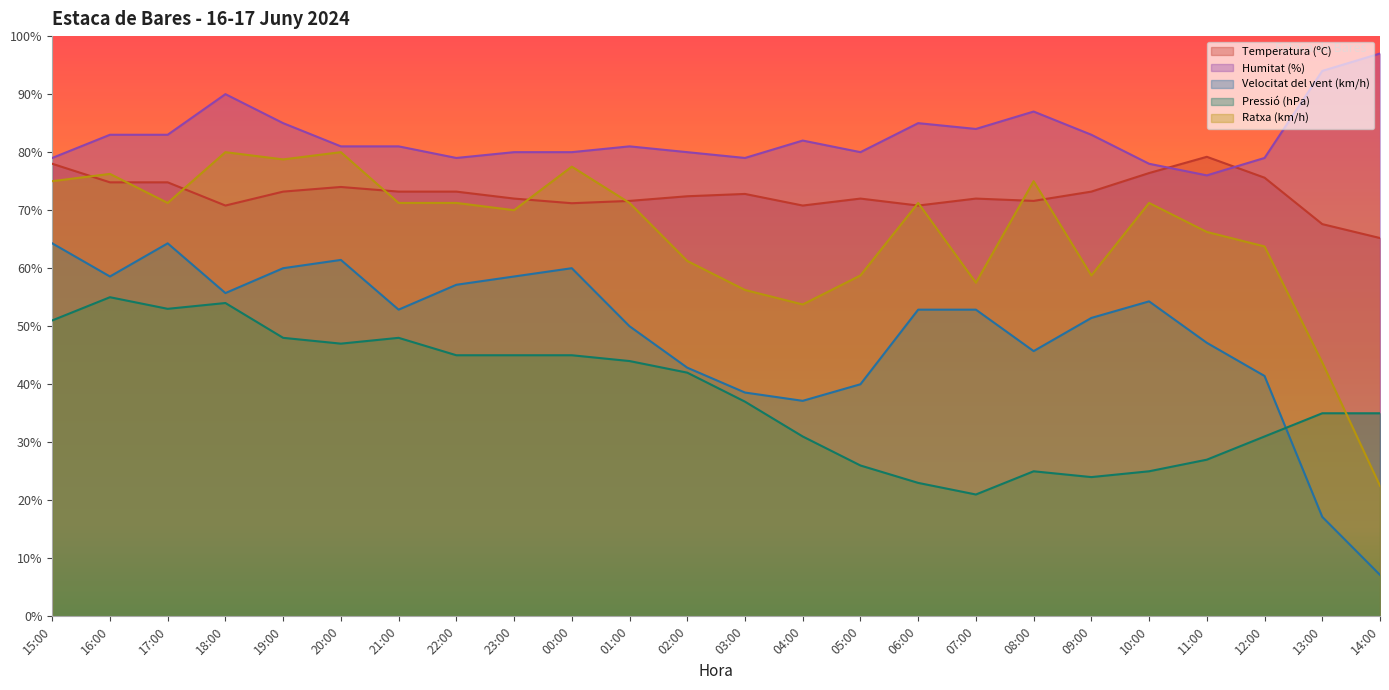

Which series changed the most between 03:00 and 12:00?

Ratxa (km/h)